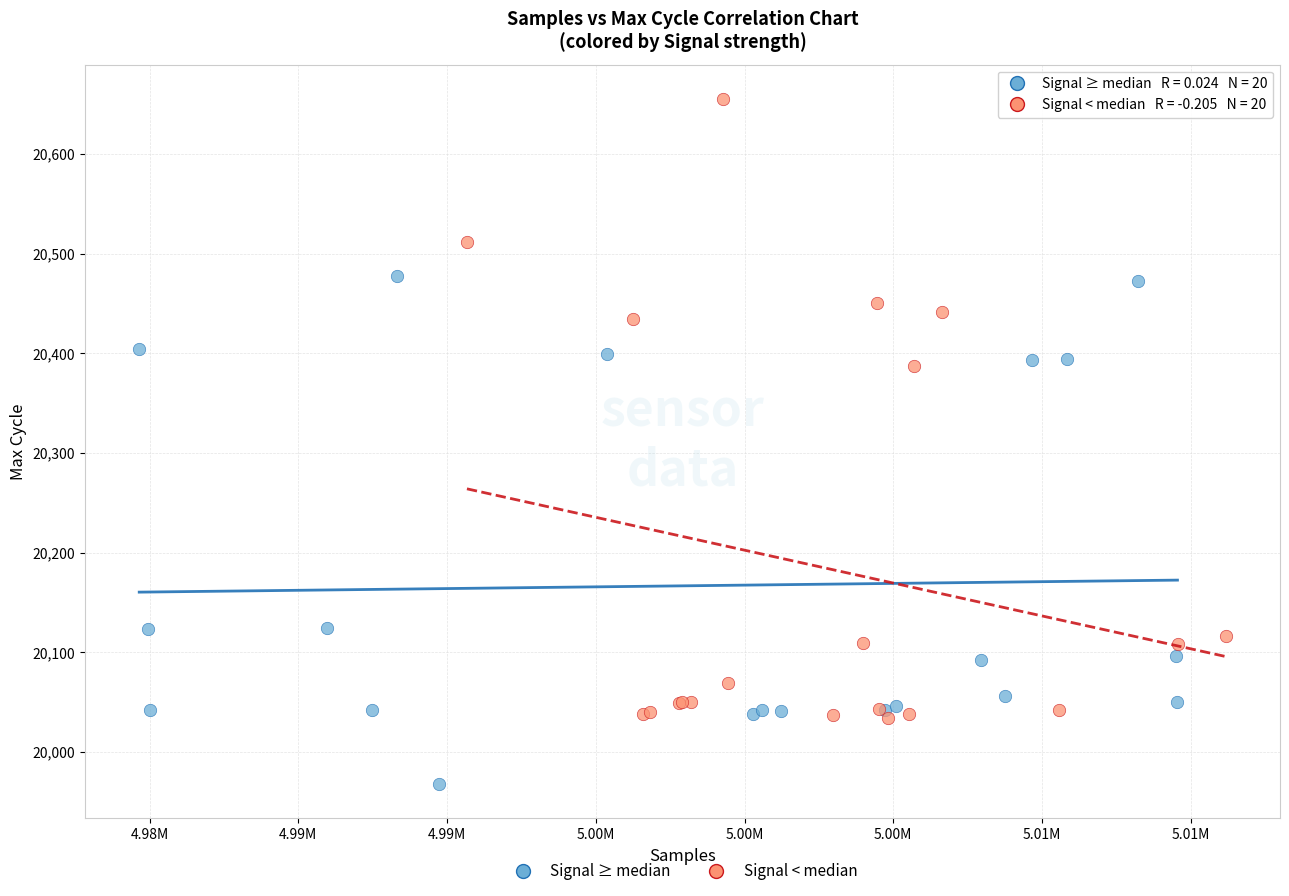

Which series reaches the minimum Y coordinate?

Signal ≥ median